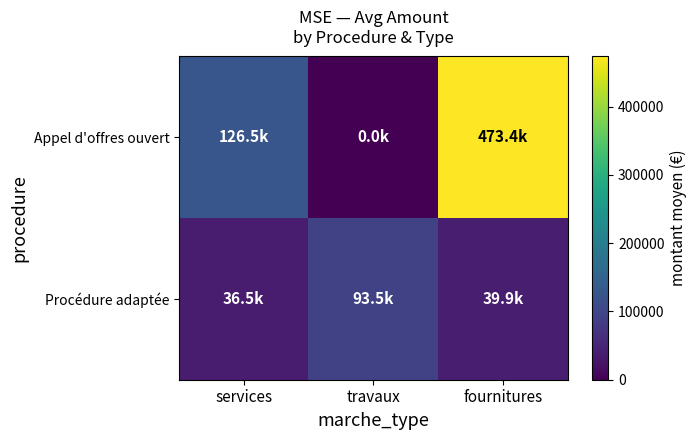

Reading left to right, list all the values displayed in this chart.

Appel d'offres ouvert: services=126537.9	travaux=0.0	fournitures=473362.0
Procédure adaptée: services=36517.5	travaux=93504.1	fournitures=39859.5